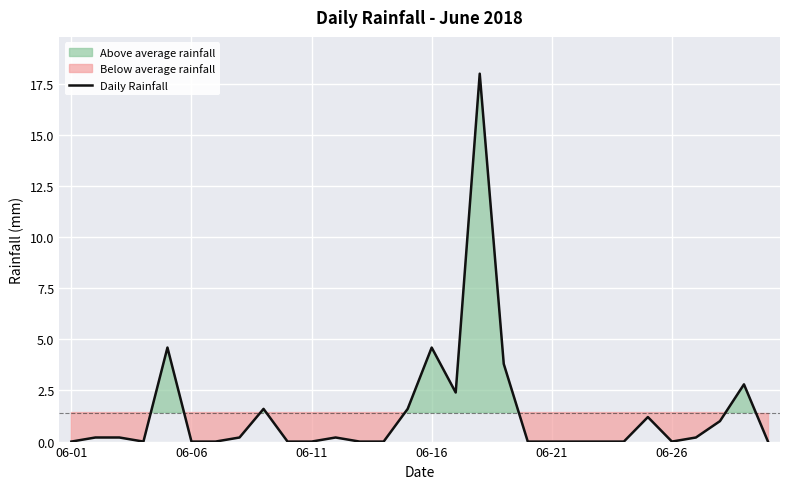

Is it true that Daily Rainfall equals 4.6 at 06-16?

True